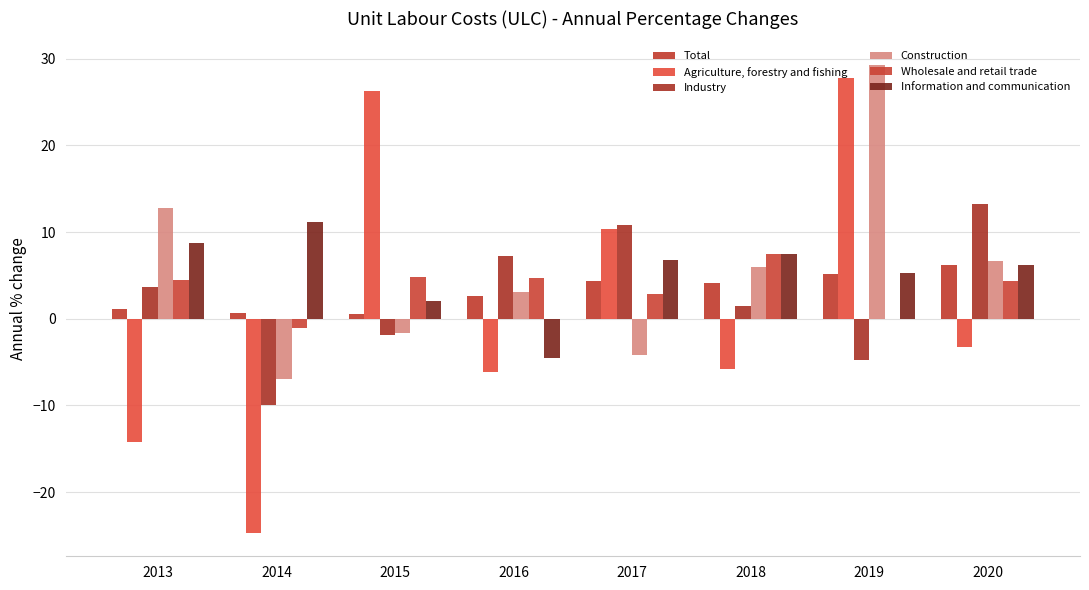

Reading left to right, transcribe all the data shown in this chart.

Total: 1.1	0.7	0.6	2.7	4.3	4.2	5.2	6.3
Agriculture, forestry and fishing: -14.2	-24.7	26.3	-6.1	10.4	-5.8	27.8	-3.3
Industry: 3.7	-9.9	-1.9	7.3	10.8	1.5	-4.8	13.2
Construction: 12.8	-6.9	-1.6	3.1	-4.2	5.9	29.3	6.6
Wholesale and retail trade: 4.5	-1.0	4.8	4.7	2.9	7.4	-0.1	4.3
Information and communication: 8.8	11.2	2.0	-4.5	6.8	7.5	5.3	6.2